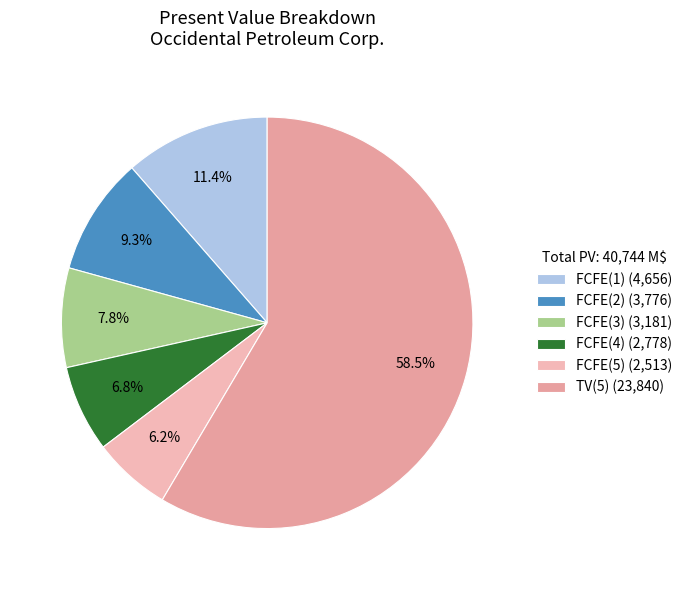

Which slice is the largest?

TV(5)